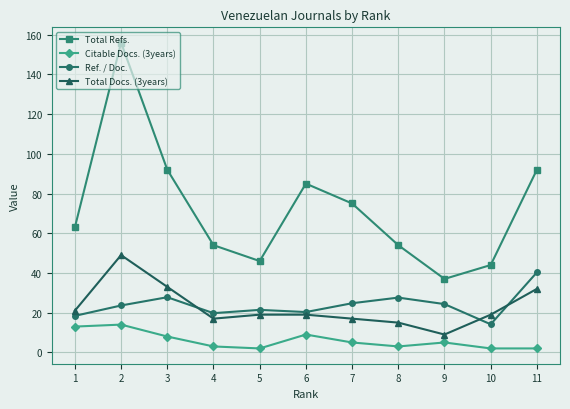

How many distinct data groups are displayed?

4